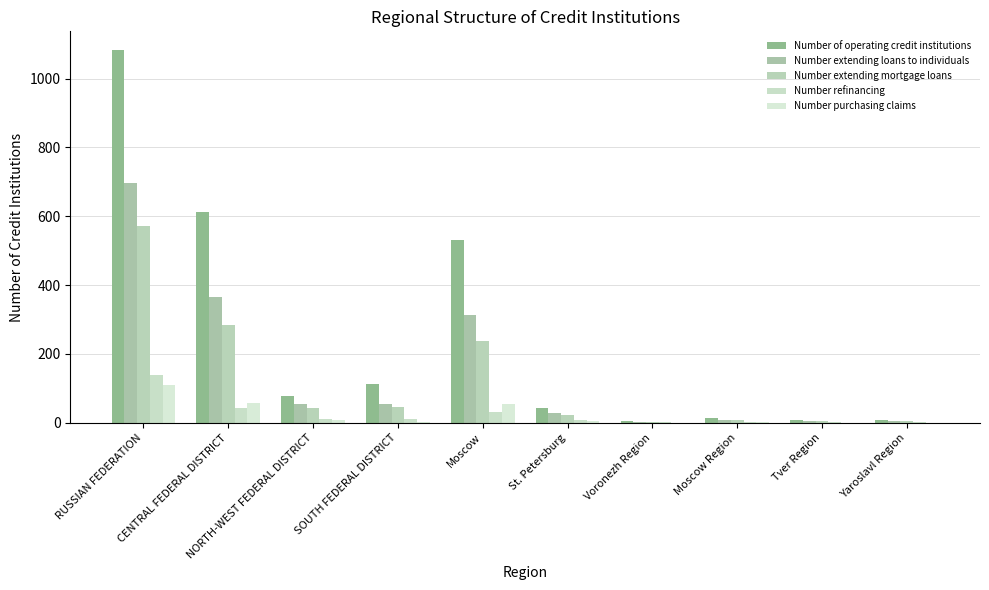

What is the difference between the Number extending mortgage loans values at Moscow Region and Tver Region?

3